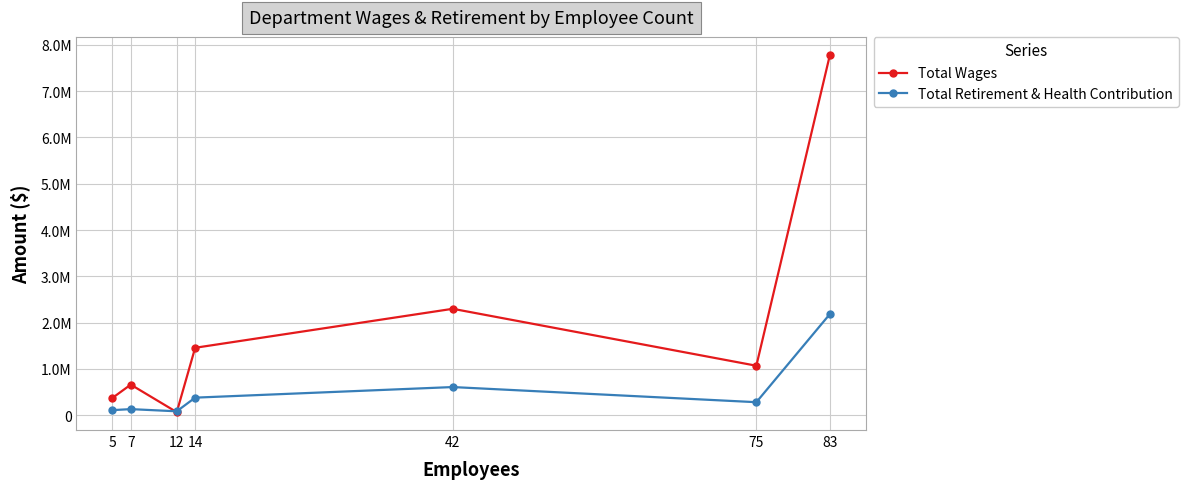

What are all the series names shown in the legend?

Total Wages, Total Retirement & Health Contribution